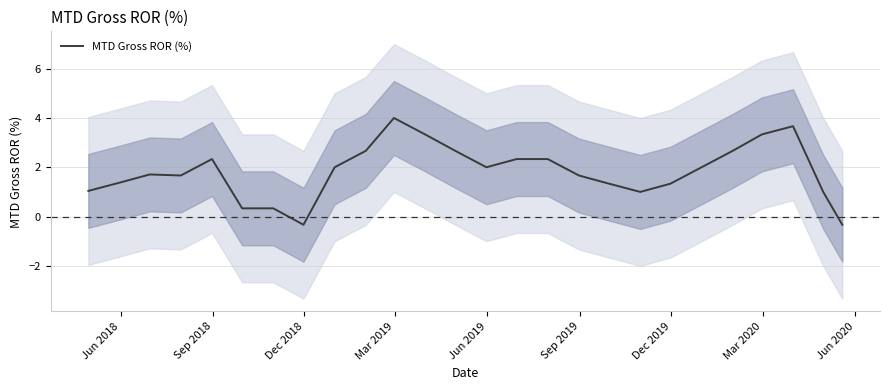

What is the highest value of the MTD Gross ROR (%) series?

4.0